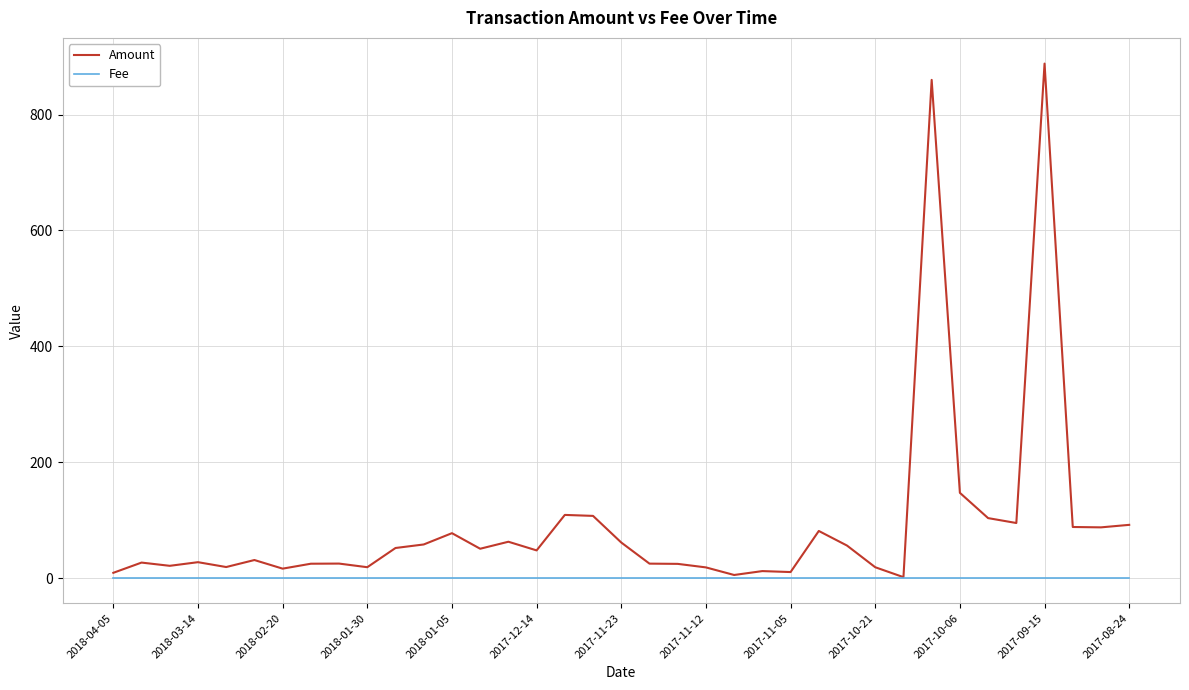

List the series in order of their peak value, lowest first.

Fee, Amount